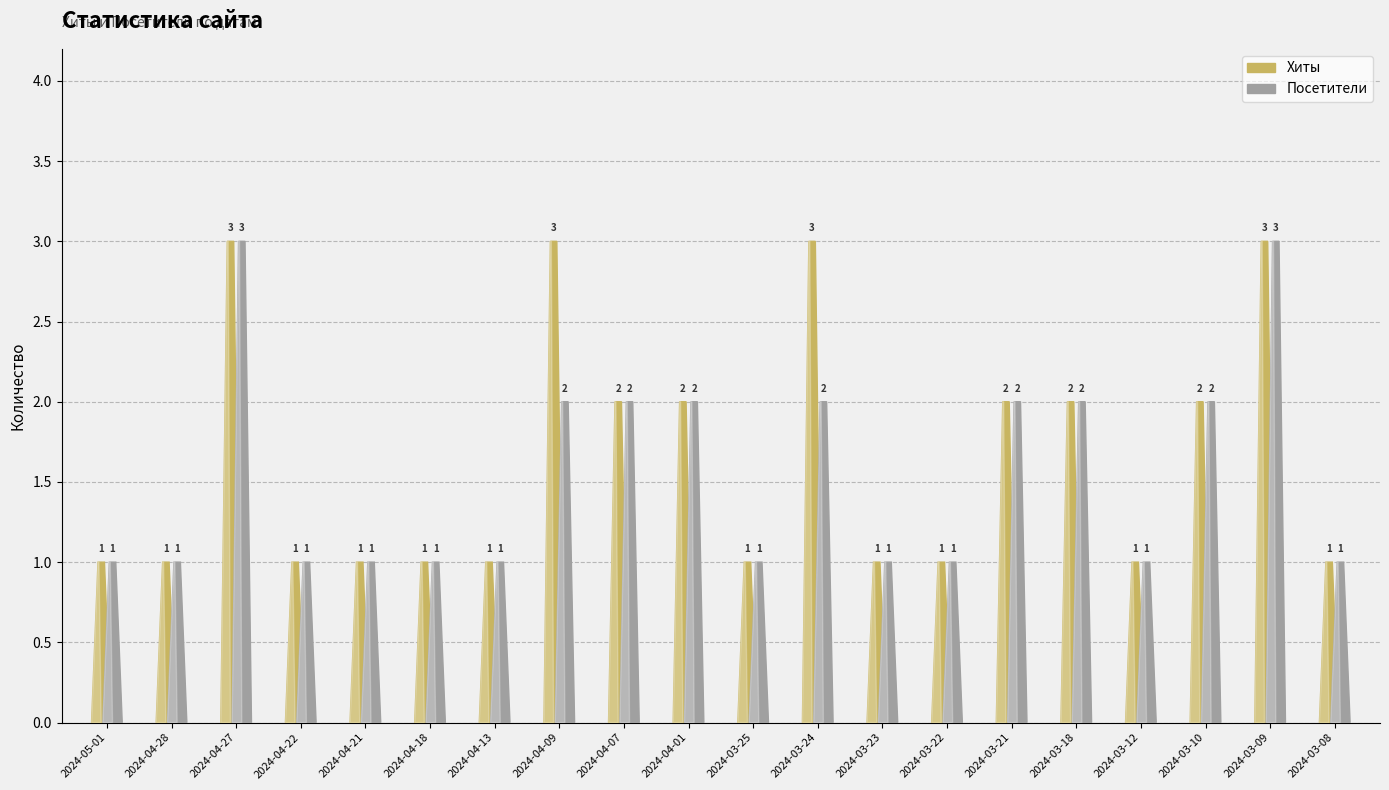

What is the minimum value for Хиты?

1